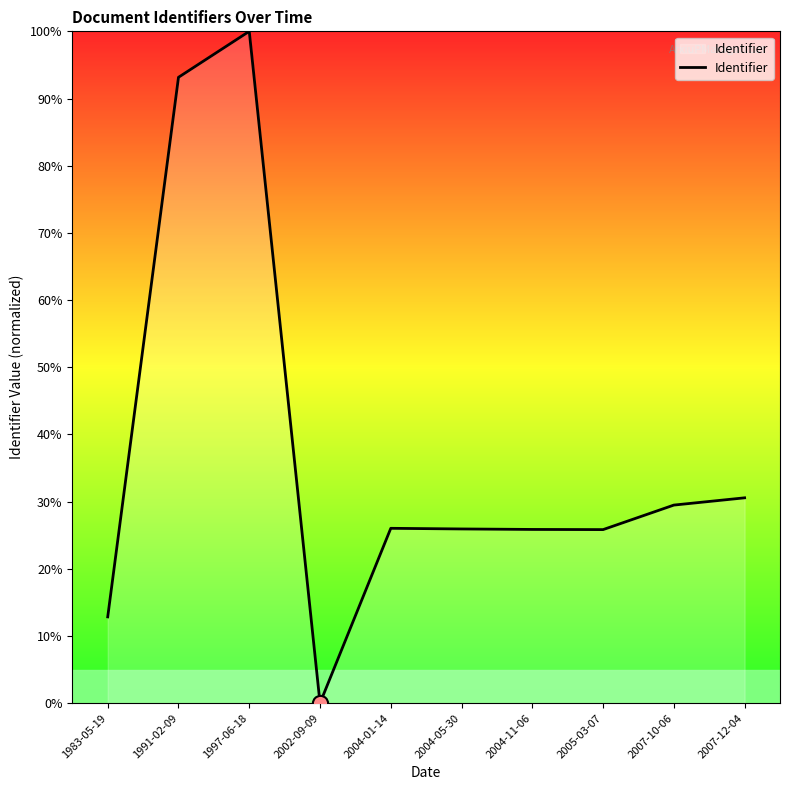

What is the change in value from 2004-01-14 to 2004-05-30?

-0.1